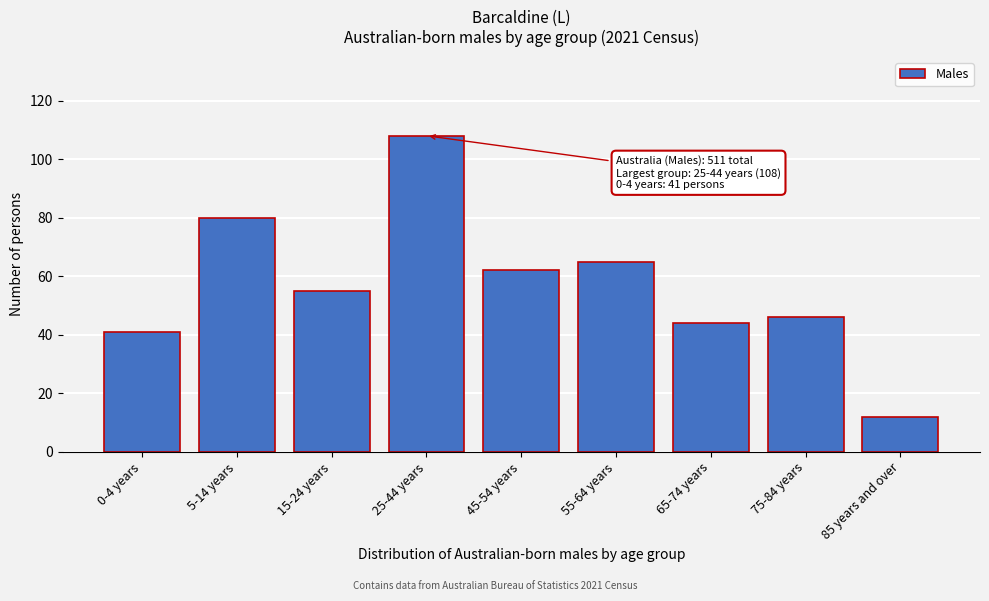

Reading left to right, list all the values displayed in this chart.

0-4 years=41	5-14 years=80	15-24 years=55	25-44 years=108	45-54 years=62	55-64 years=65	65-74 years=44	75-84 years=46	85 years and over=12